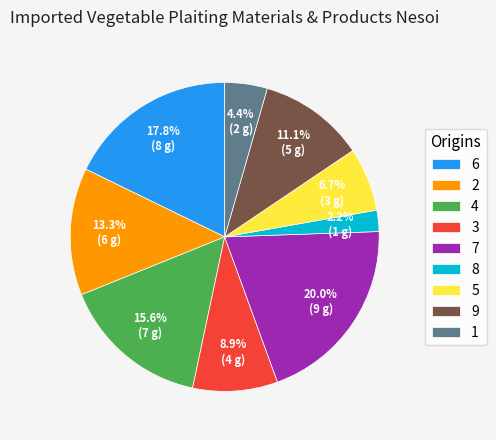

True or false: 4 accounts for 7% of the total.

False